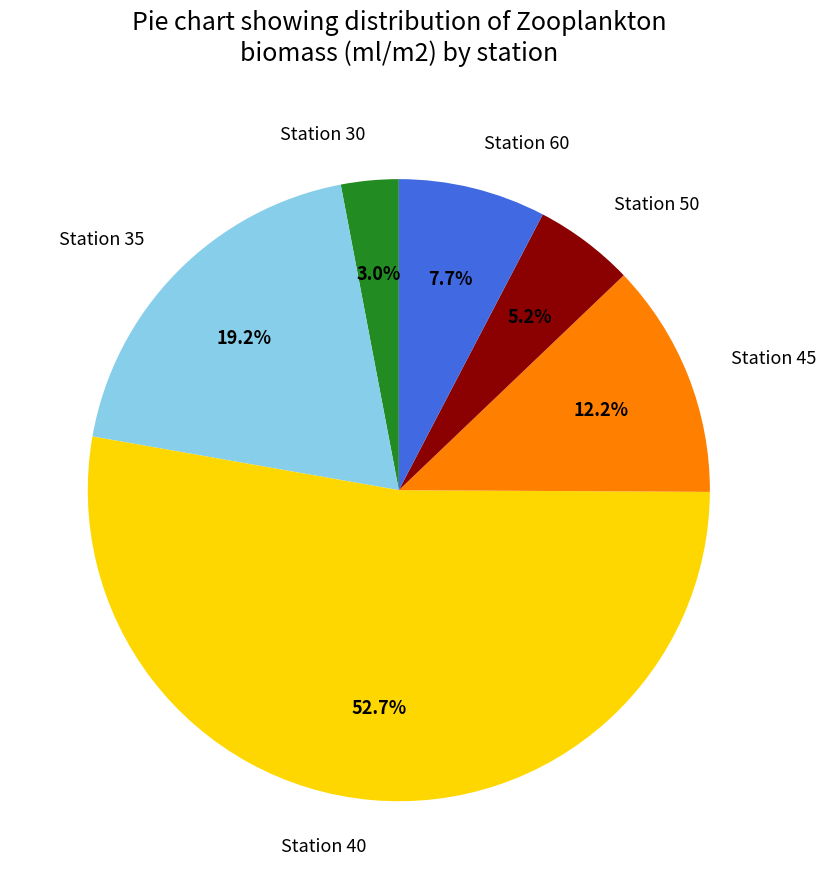

What is the smallest slice in the pie chart?

Station 30